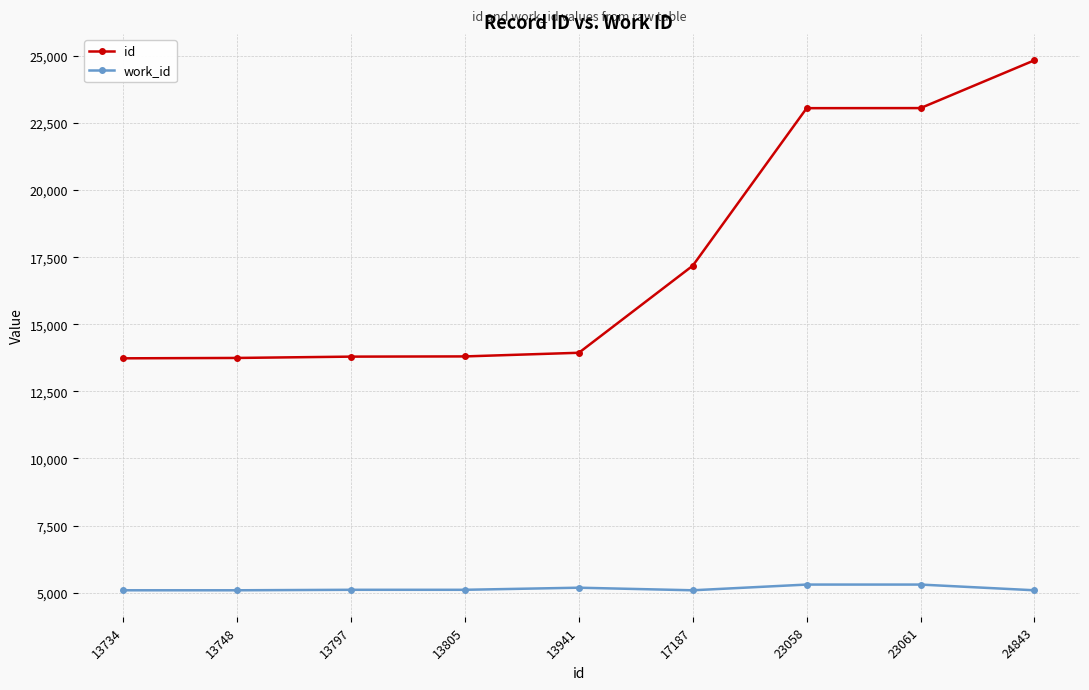

Which series has the widest spread of values?

id